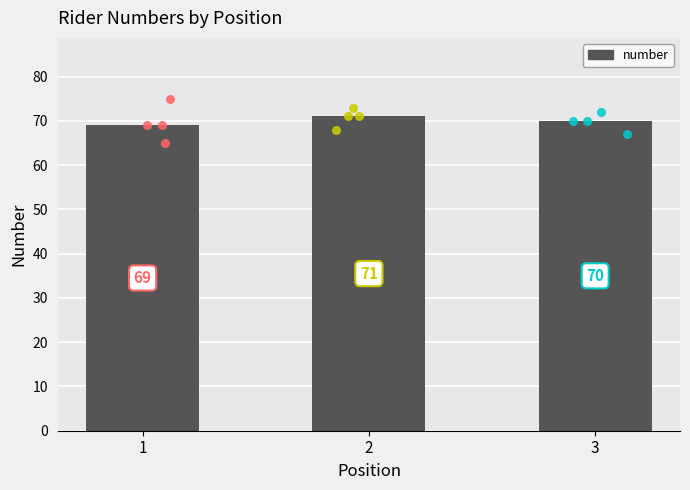

What is the change in value from 1 to 2?

+2